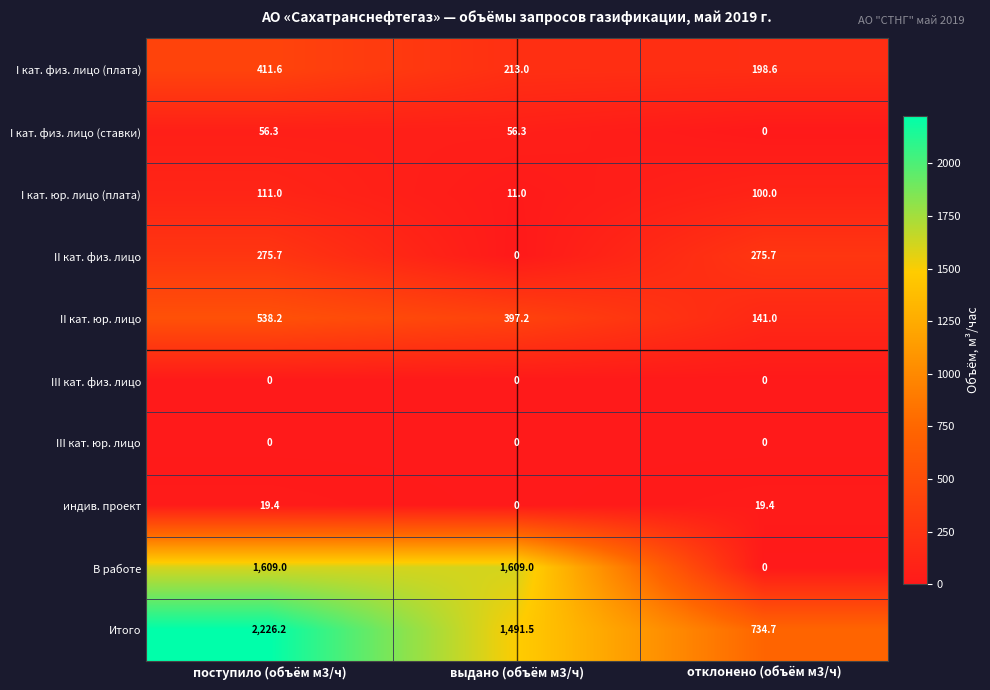

At how many categories does at least one series exceed 2186?

1